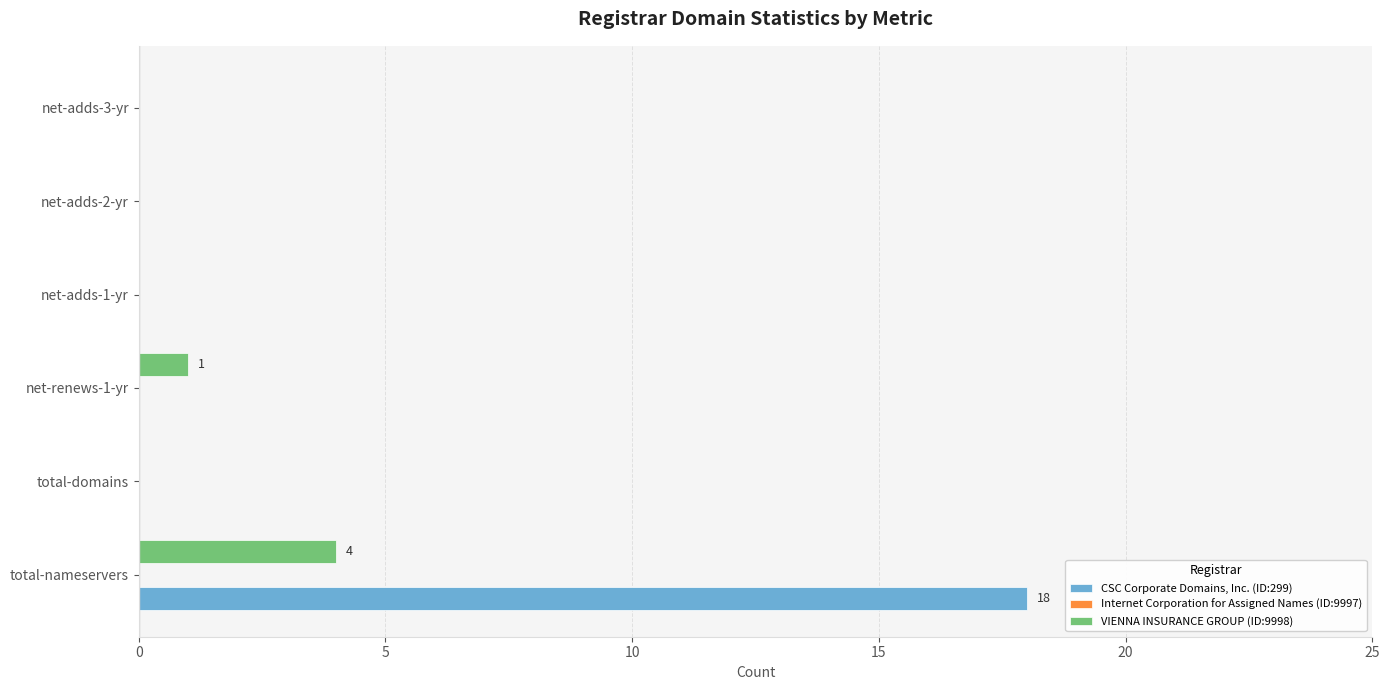

What is the sum of the CSC Corporate Domains, Inc. (ID:299) values at total-nameservers and net-adds-2-yr?

18